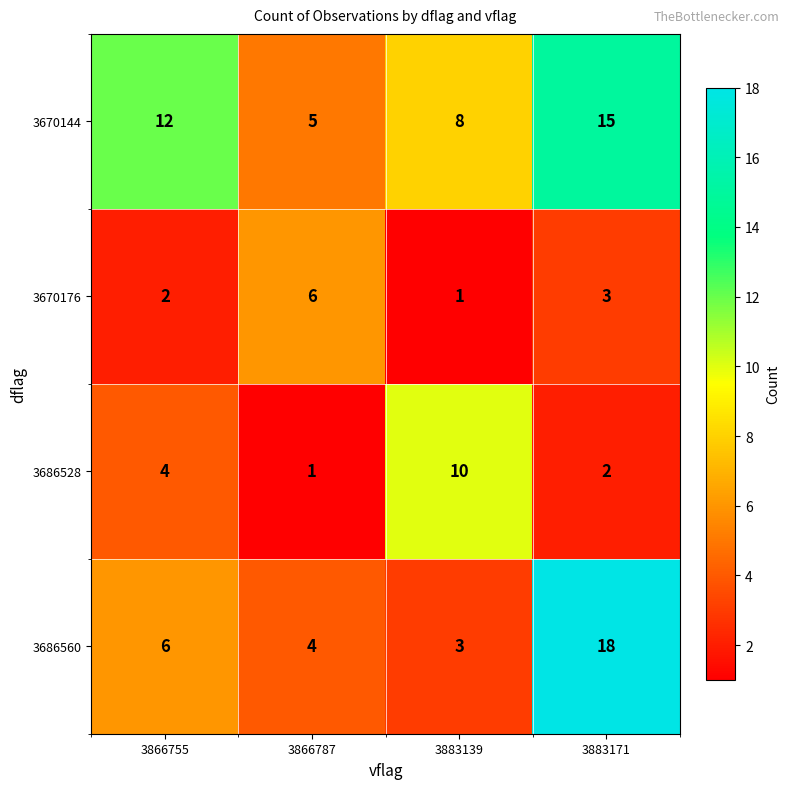

Rank the series by their average value, from lowest to highest.

3670176, 3686528, 3686560, 3670144